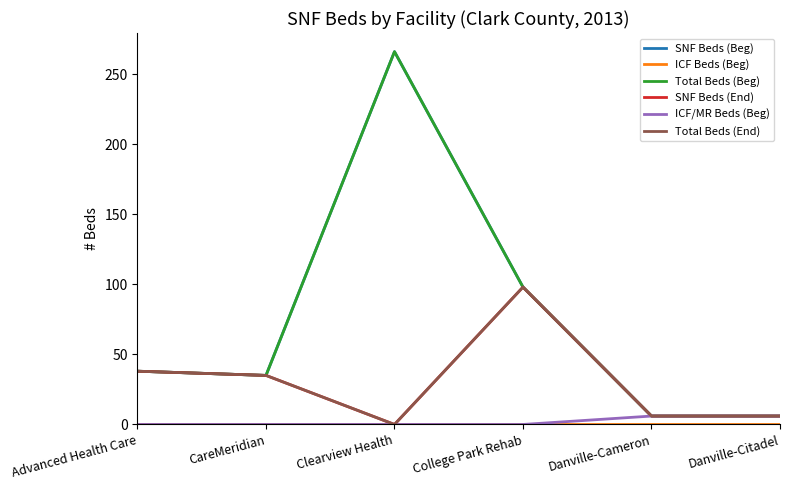

Which series has the largest range (max minus min)?

SNF Beds (Beg)